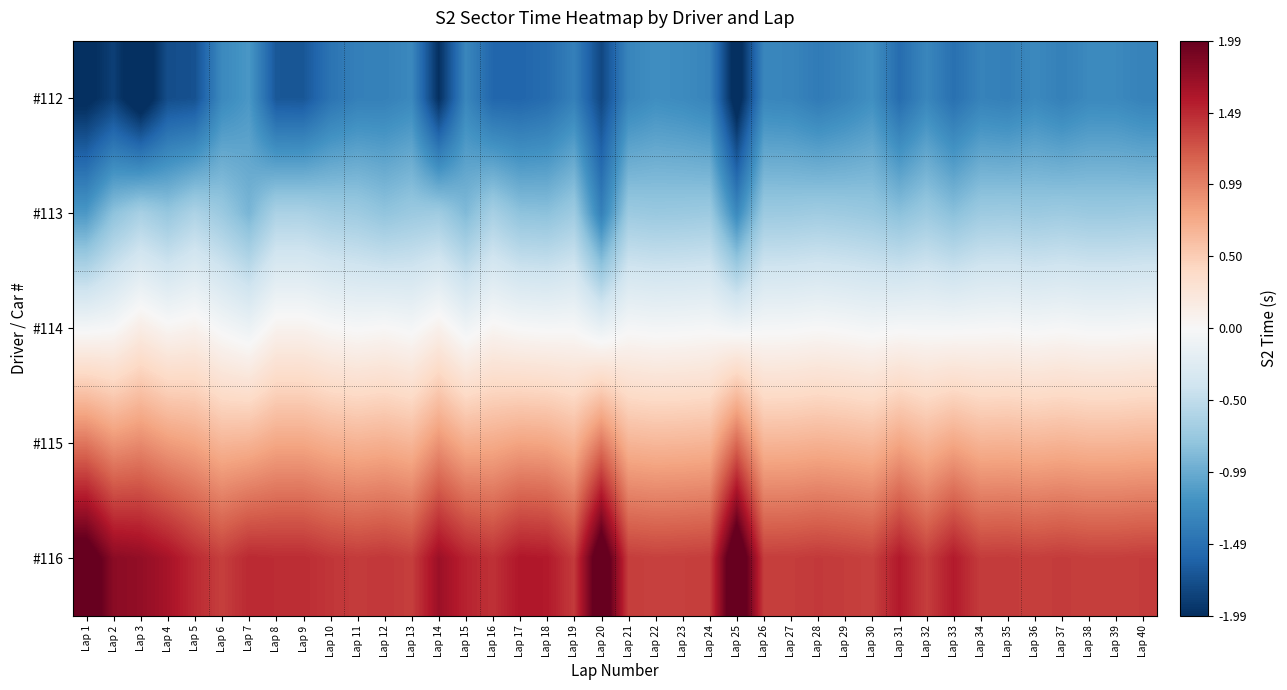

Rank the series at Lap 7 from lowest to highest value.

#112, #113, #114, #115, #116